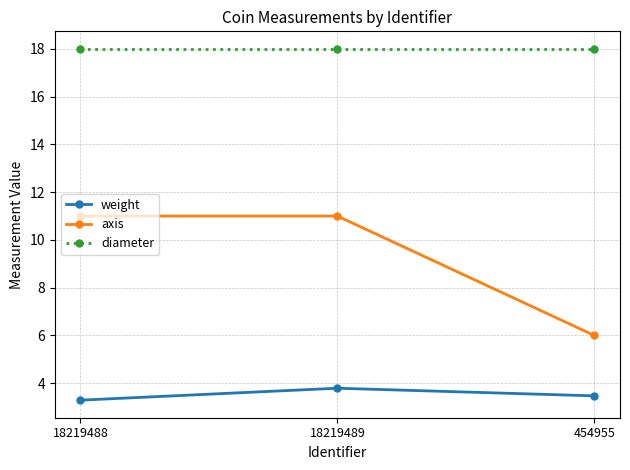

What is the difference between the highest and lowest values at 18219489?

14.2